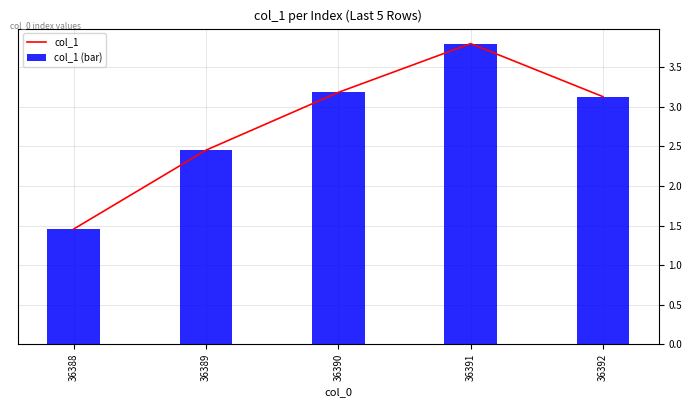

What is the minimum value for col_1?

1.5